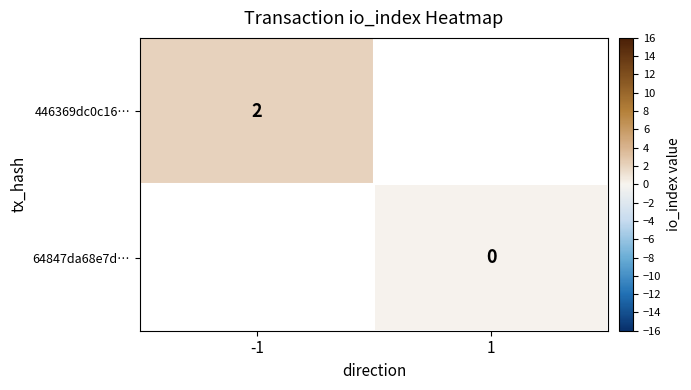

At how many categories does at least one series exceed 0?

1